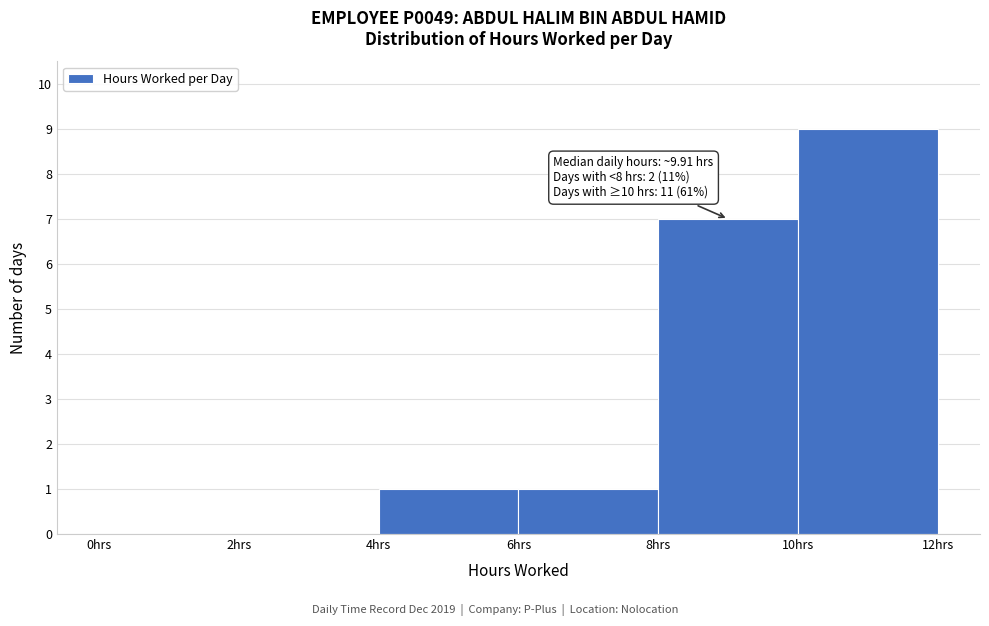

Over which range of the x-axis is the bar tallest?

10 to 12